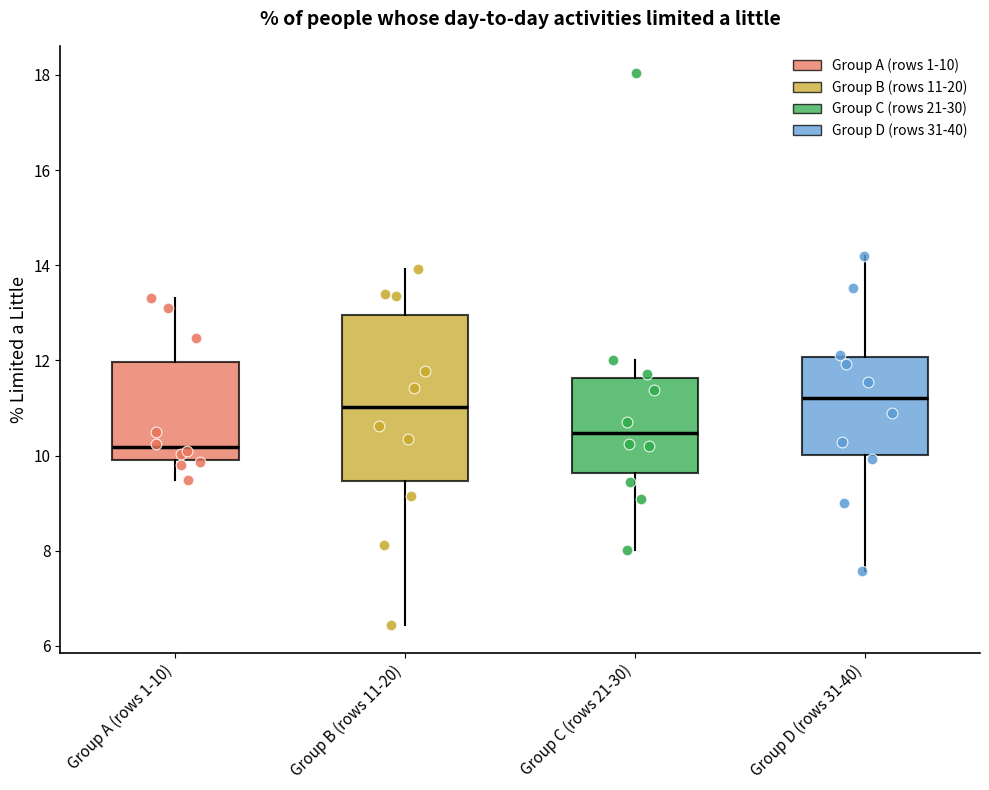

Where is the upper edge of the box for Group B (rows 11-20) on the y-axis? The values are not printed on the chart, so give them approximately, as read against the axis.

13.0